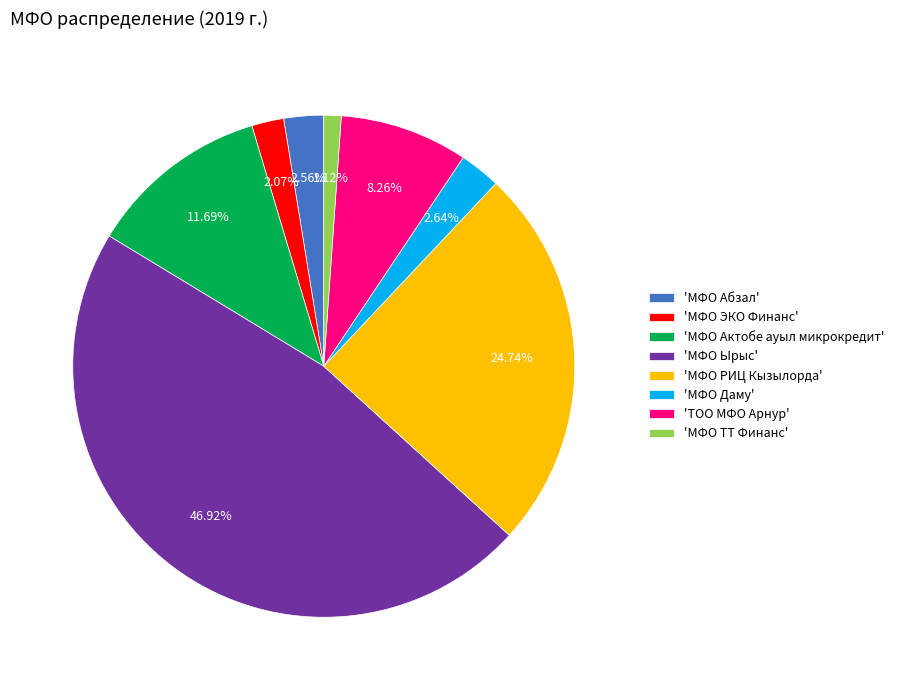

To the nearest percent, what is the difference between the largest and smallest slice percentages?

46%